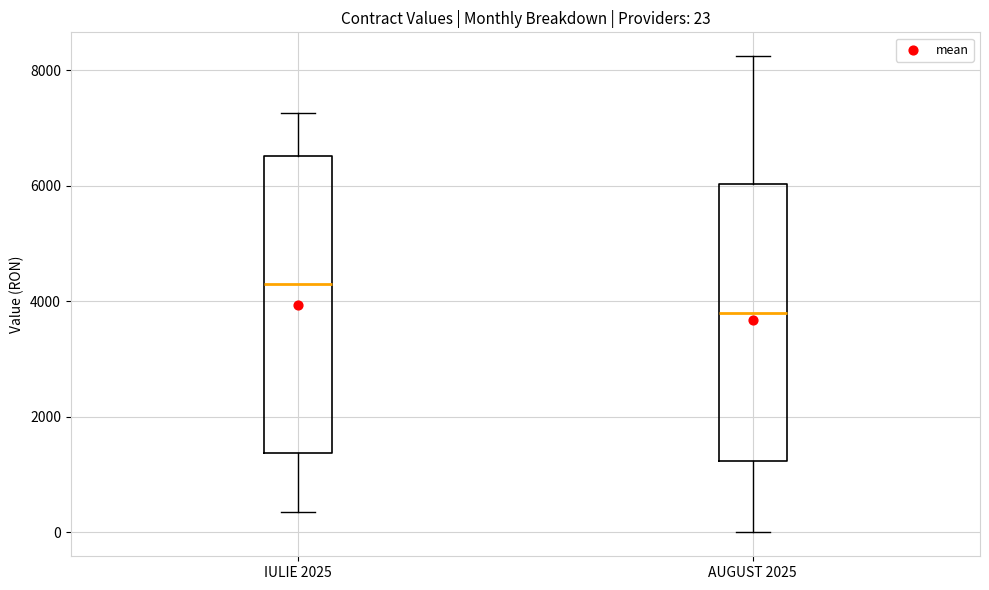

Comparing the boxes themselves (not the whiskers), which one is the tallest?

IULIE 2025